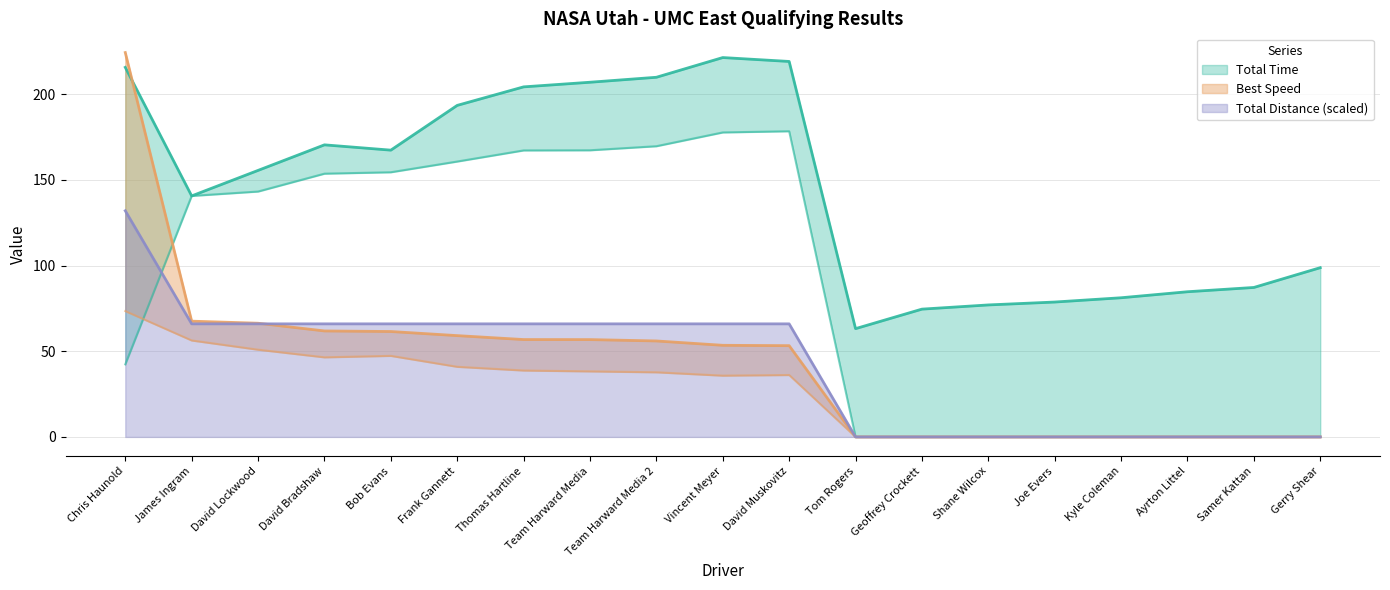

The value of Total Distance (scaled) at Shane Wilcox is 45. True or false?

False